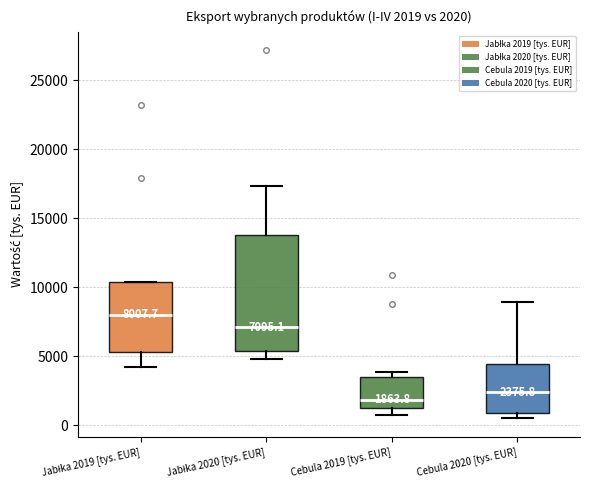

Comparing the boxes themselves (not the whiskers), which one is the tallest?

Jabłka 2020 [tys. EUR]